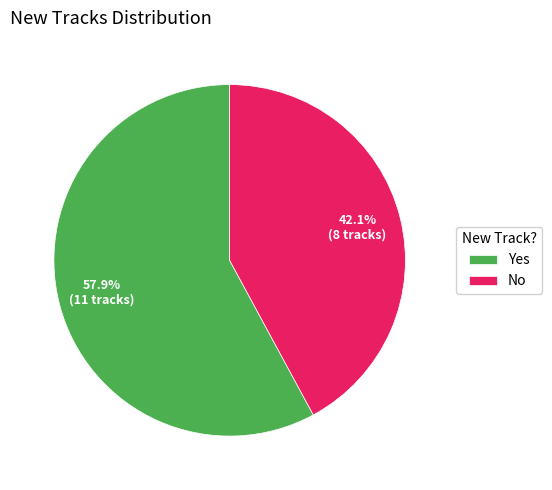

True or false: Yes accounts for 45% of the total.

False